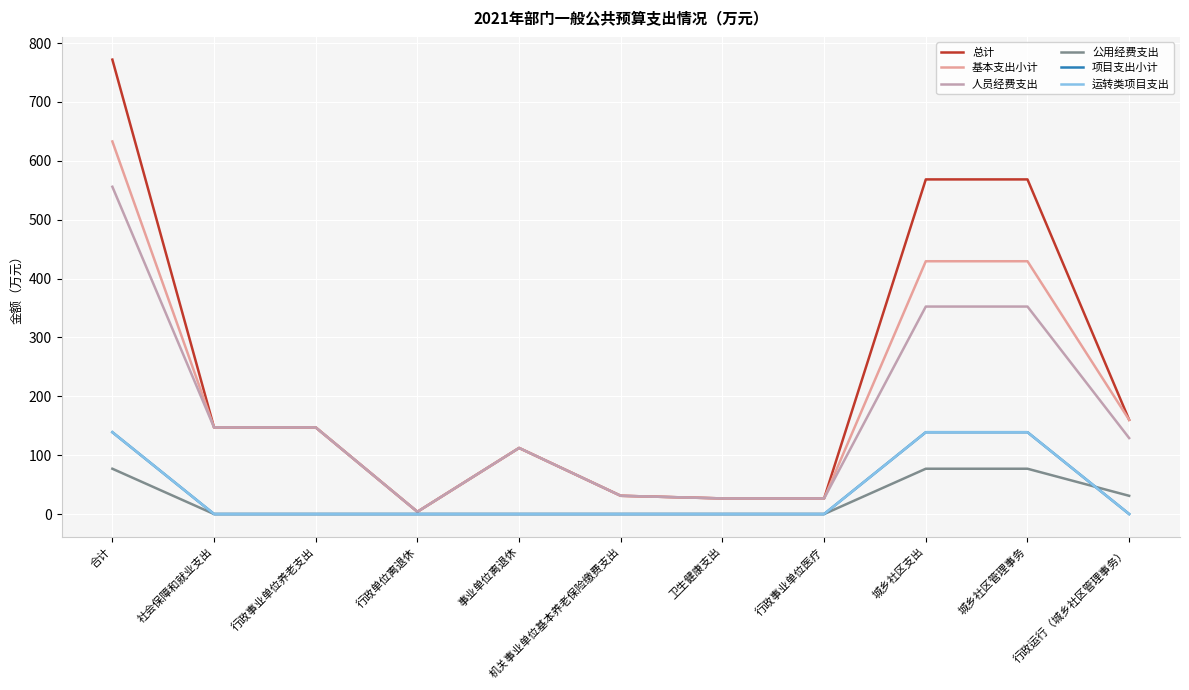

Does the chart have visible grid lines?

Yes